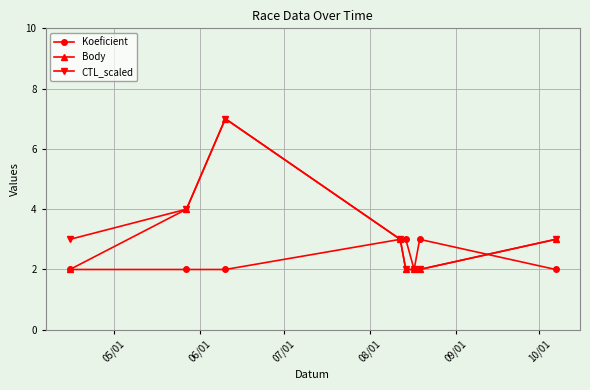

What is the value of the CTL_scaled point at the 6th from the left?

2